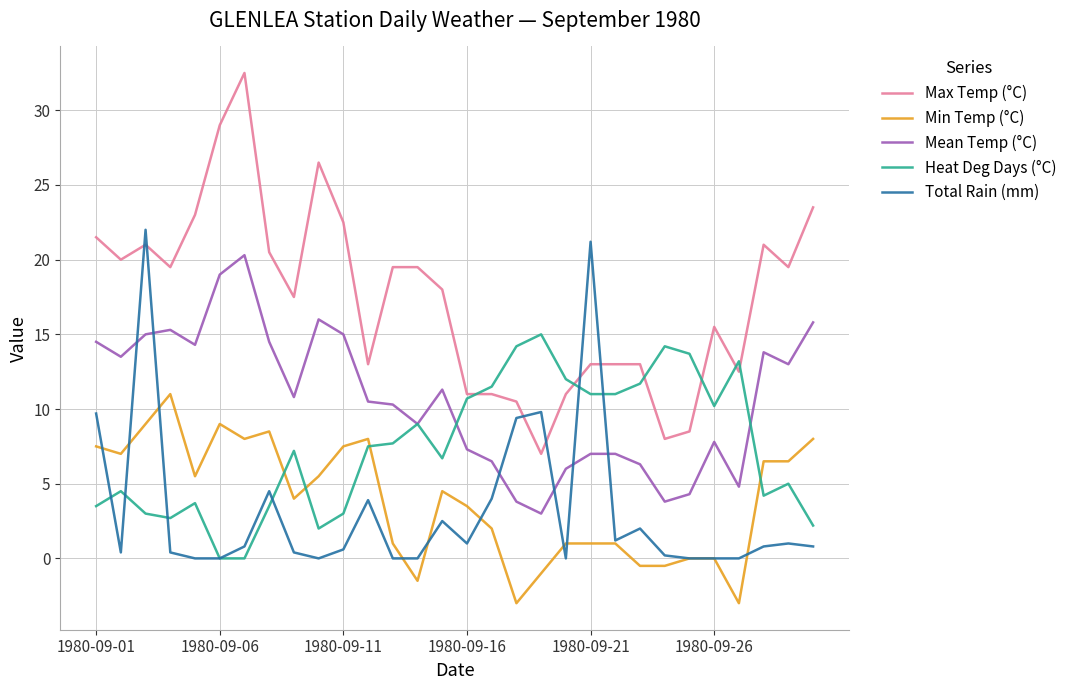

At how many categories does at least one series exceed 32?

1